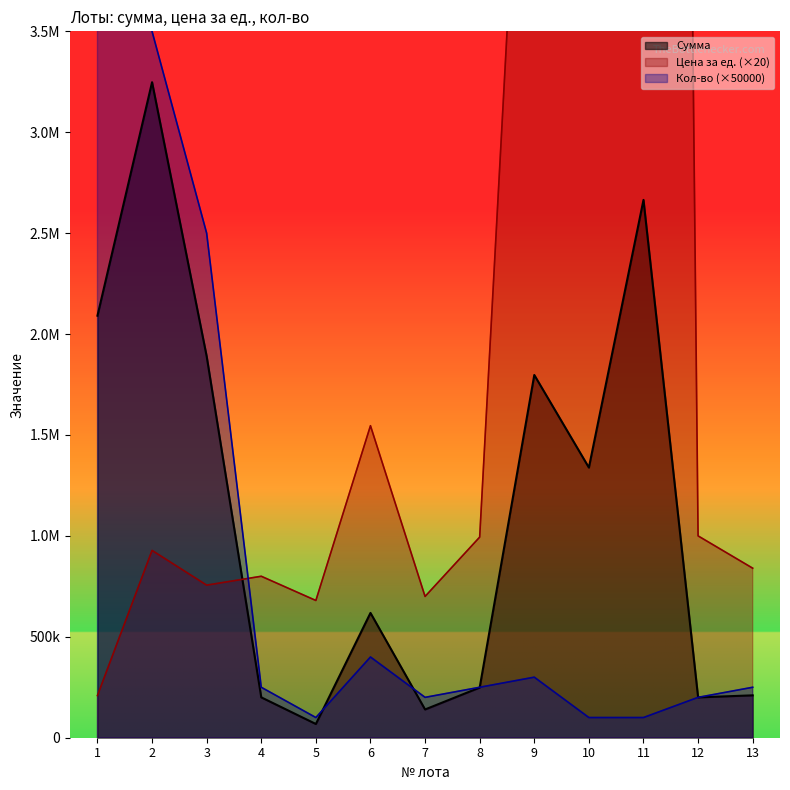

How many lines are shown in the chart?

3